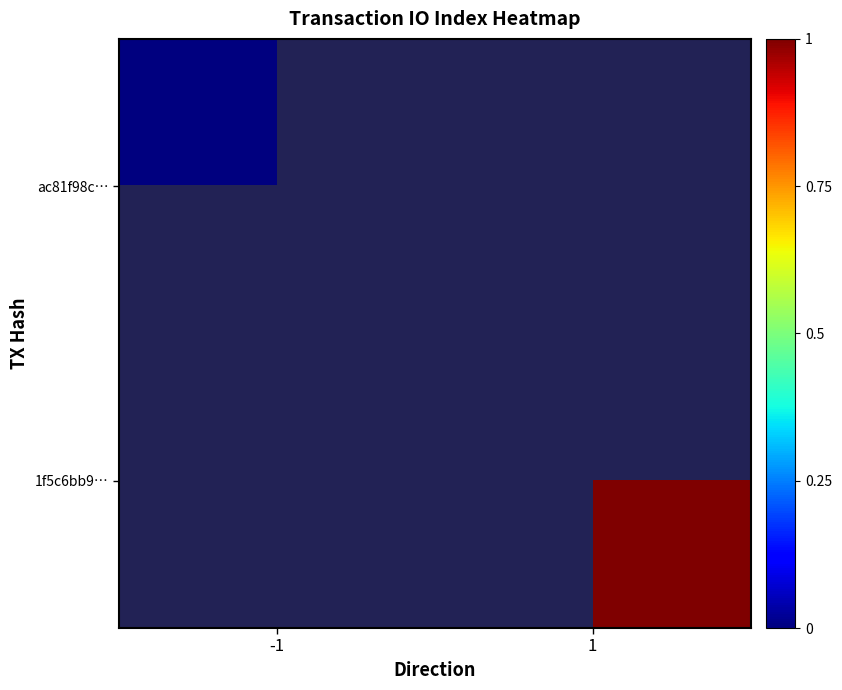

What is the greatest value displayed?

1.0